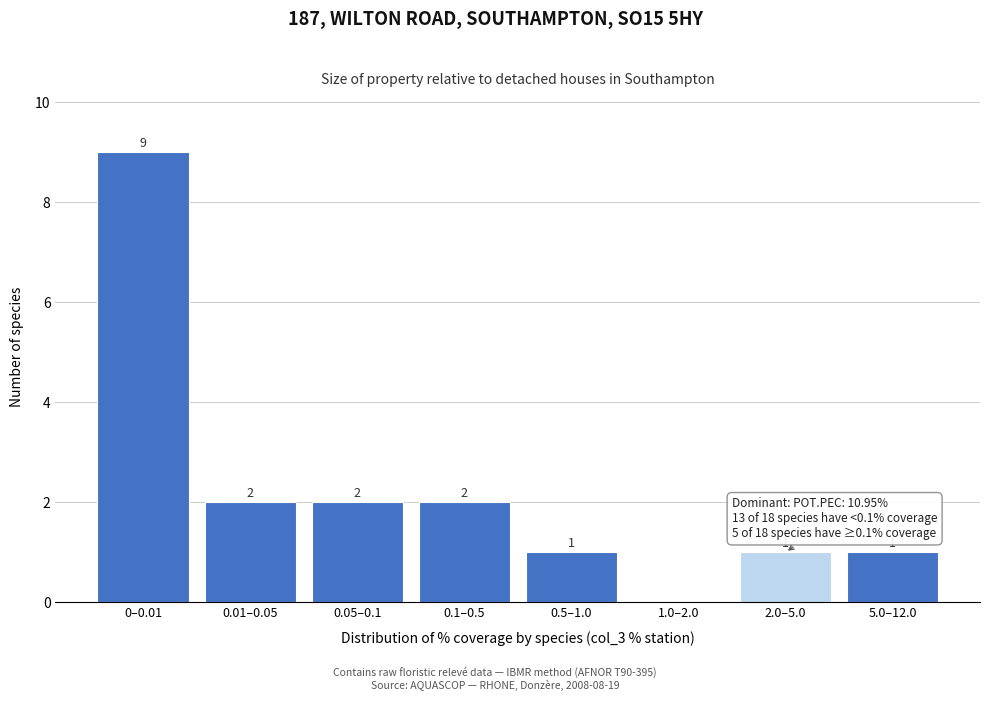

Reading left to right, transcribe all the data shown in this chart.

0–0.01=9	0.01–0.05=2	0.05–0.1=2	0.1–0.5=2	0.5–1.0=1	1.0–2.0=0	2.0–5.0=1	5.0–12.0=1